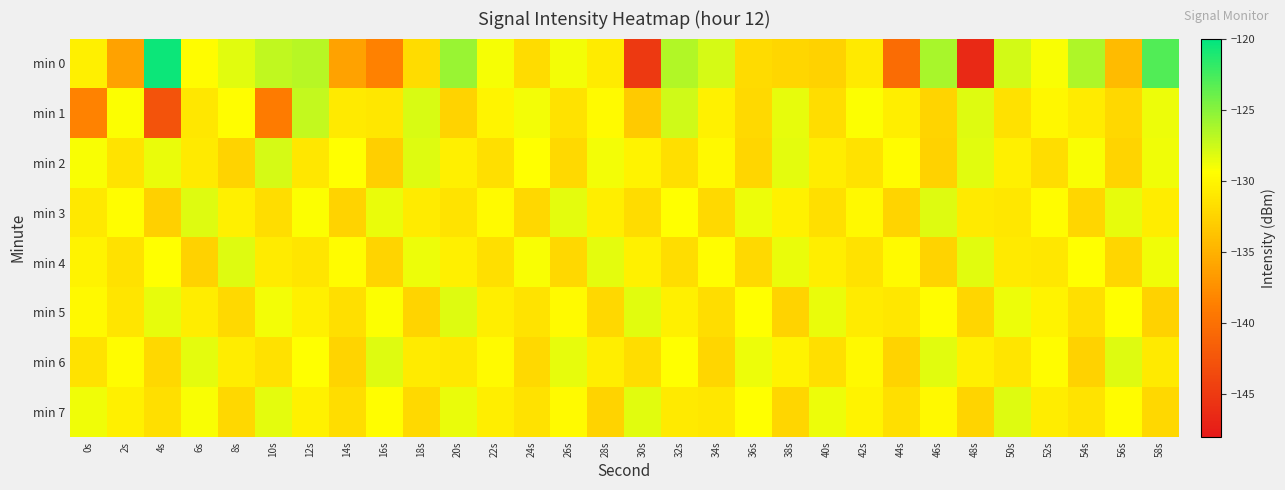

Reading left to right, transcribe all the data shown in this chart.

min 0: 0s=-130.4	2s=-136.1	4s=-120.5	6s=-129.6	8s=-128.3	10s=-127.0	12s=-126.8	14s=-136.1	16s=-138.5	18s=-131.9	20s=-125.6	22s=-129.0	24s=-131.8	26s=-128.9	28s=-130.7	30s=-145.0	32s=-126.5	34s=-127.8	36s=-132.0	38s=-132.4	40s=-132.7	42s=-130.9	44s=-140.3	46s=-126.2	48s=-146.5	50s=-127.7	52s=-129.2	54s=-126.4	56s=-134.2	58s=-123.0
min 1: 0s=-138.4	2s=-129.2	4s=-142.7	6s=-131.1	8s=-129.4	10s=-139.0	12s=-127.2	14s=-130.9	16s=-131.1	18s=-127.9	20s=-132.5	22s=-130.1	24s=-128.9	26s=-131.4	28s=-129.7	30s=-133.2	32s=-127.6	34s=-130.3	36s=-132.1	38s=-128.5	40s=-131.8	42s=-129.2	44s=-130.6	46s=-132.4	48s=-128.1	50s=-131.5	52s=-129.9	54s=-130.8	56s=-132.2	58s=-128.7
min 2: 0s=-129.1	2s=-131.3	4s=-128.6	6s=-130.9	8s=-132.5	10s=-127.8	12s=-131.1	14s=-129.4	16s=-132.8	18s=-128.2	20s=-130.5	22s=-131.7	24s=-129.3	26s=-132.1	28s=-128.9	30s=-130.2	32s=-131.6	34s=-129.8	36s=-132.3	38s=-128.4	40s=-130.7	42s=-131.4	44s=-129.6	46s=-132.6	48s=-128.3	50s=-130.4	52s=-131.8	54s=-129.1	56s=-132.4	58s=-128.8
min 3: 0s=-131.0	2s=-129.5	4s=-132.7	6s=-128.1	8s=-130.4	10s=-131.8	12s=-129.2	14s=-132.5	16s=-128.6	18s=-130.8	20s=-131.3	22s=-129.7	24s=-132.2	26s=-128.4	28s=-130.6	30s=-131.9	32s=-129.4	34s=-132.1	36s=-128.7	38s=-130.3	40s=-131.6	42s=-129.8	44s=-132.4	46s=-128.2	48s=-130.9	50s=-131.1	52s=-129.6	54s=-132.3	56s=-128.5	58s=-130.7
min 4: 0s=-130.2	2s=-131.5	4s=-129.3	6s=-132.6	8s=-128.1	10s=-130.8	12s=-131.2	14s=-129.6	16s=-132.4	18s=-128.7	20s=-130.5	22s=-131.7	24s=-129.1	26s=-132.2	28s=-128.4	30s=-130.3	32s=-131.8	34s=-129.5	36s=-132.1	38s=-128.6	40s=-130.6	42s=-131.4	44s=-129.7	46s=-132.5	48s=-128.3	50s=-130.9	52s=-131.1	54s=-129.4	56s=-132.3	58s=-128.8
min 5: 0s=-129.8	2s=-131.2	4s=-128.5	6s=-130.7	8s=-132.1	10s=-128.9	12s=-130.4	14s=-131.6	16s=-129.2	18s=-132.4	20s=-128.1	22s=-130.6	24s=-131.3	26s=-129.7	28s=-132.2	30s=-128.3	32s=-130.5	34s=-131.8	36s=-129.4	38s=-132.5	40s=-128.6	42s=-130.8	44s=-131.1	46s=-129.5	48s=-132.3	50s=-128.7	52s=-130.2	54s=-131.7	56s=-129.3	58s=-132.6
min 6: 0s=-131.4	2s=-129.6	4s=-132.2	6s=-128.4	8s=-130.7	10s=-131.5	12s=-129.3	14s=-132.4	16s=-128.2	18s=-130.8	20s=-131.0	22s=-129.7	24s=-132.1	26s=-128.5	28s=-130.6	30s=-131.8	32s=-129.4	34s=-132.3	36s=-128.7	38s=-130.2	40s=-131.6	42s=-129.8	44s=-132.5	46s=-128.3	48s=-130.4	50s=-131.2	52s=-129.6	54s=-132.6	56s=-128.1	58s=-130.9
min 7: 0s=-128.8	2s=-130.5	4s=-131.7	6s=-129.1	8s=-132.2	10s=-128.4	12s=-130.3	14s=-131.8	16s=-129.5	18s=-132.1	20s=-128.6	22s=-130.6	24s=-131.4	26s=-129.7	28s=-132.5	30s=-128.3	32s=-130.9	34s=-131.1	36s=-129.4	38s=-132.3	40s=-128.7	42s=-130.2	44s=-131.6	46s=-129.8	48s=-132.4	50s=-128.2	52s=-130.7	54s=-131.3	56s=-129.6	58s=-132.2